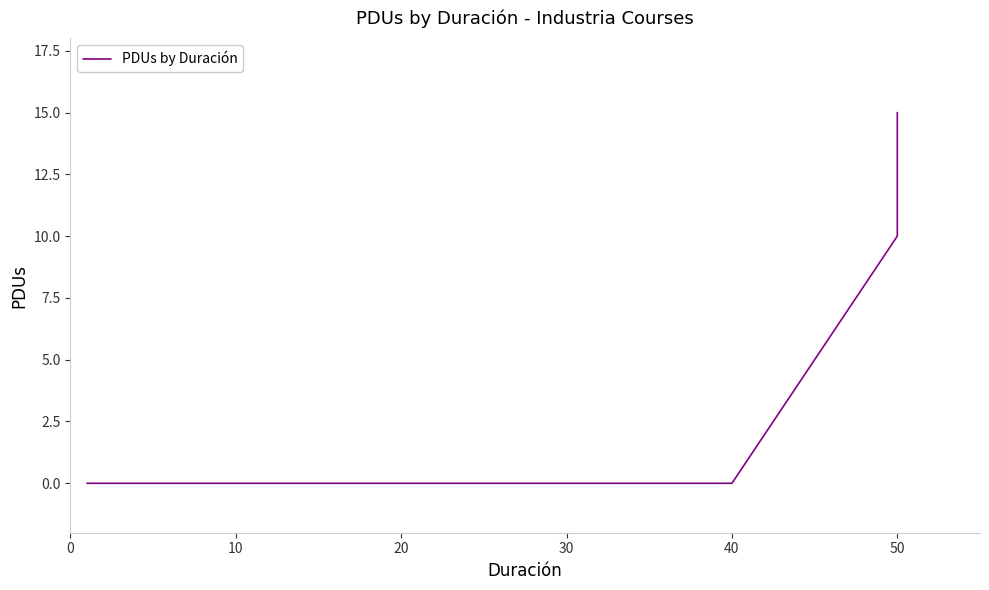

Does the chart have visible grid lines?

No